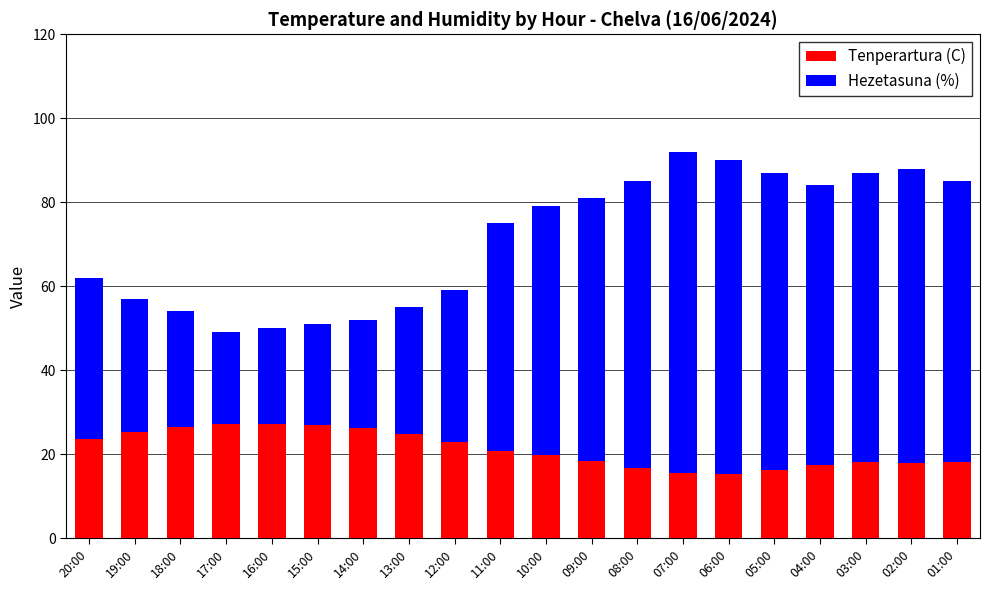

Which series has the largest range (max minus min)?

Hezetasuna (%)